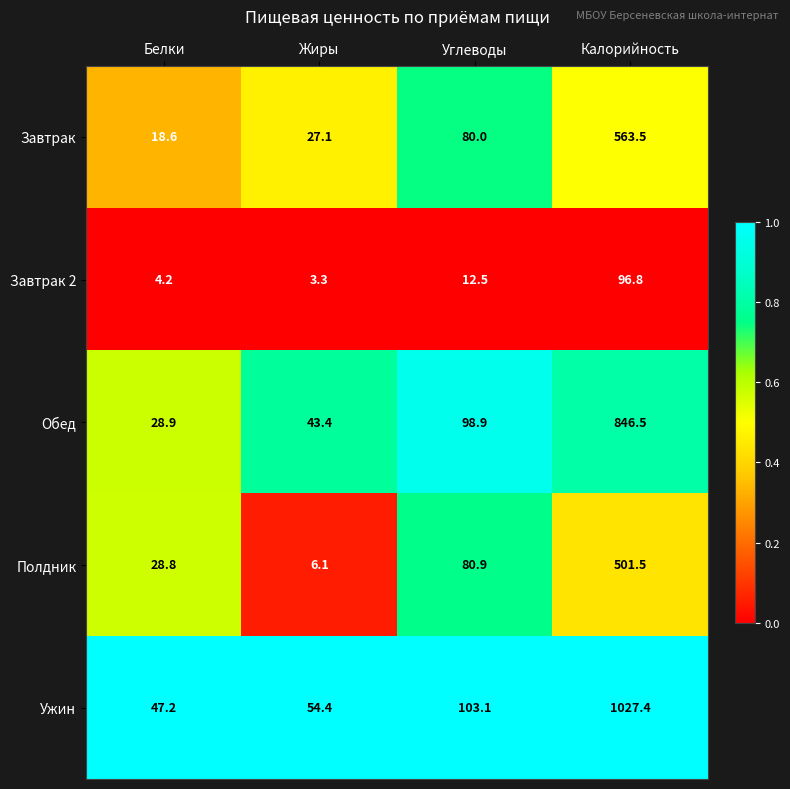

The Завтрак 2 series shows 96.8 at Калорийность. True or false?

True